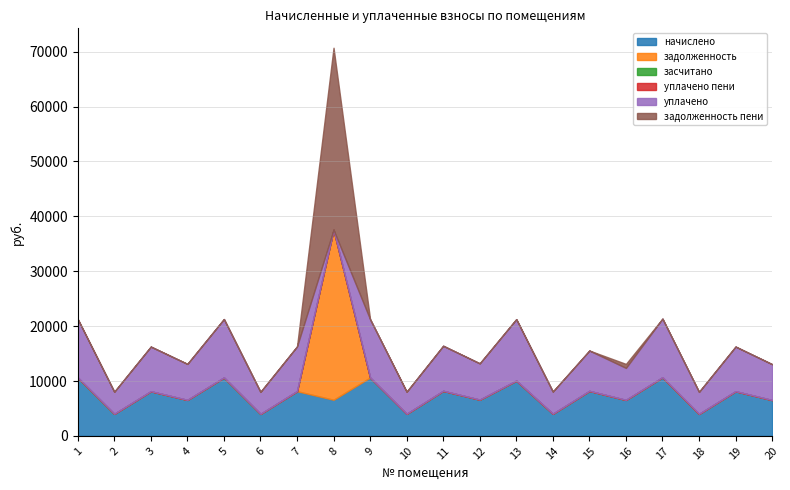

True or false: уплачено пени and засчитано cross at least once.

False